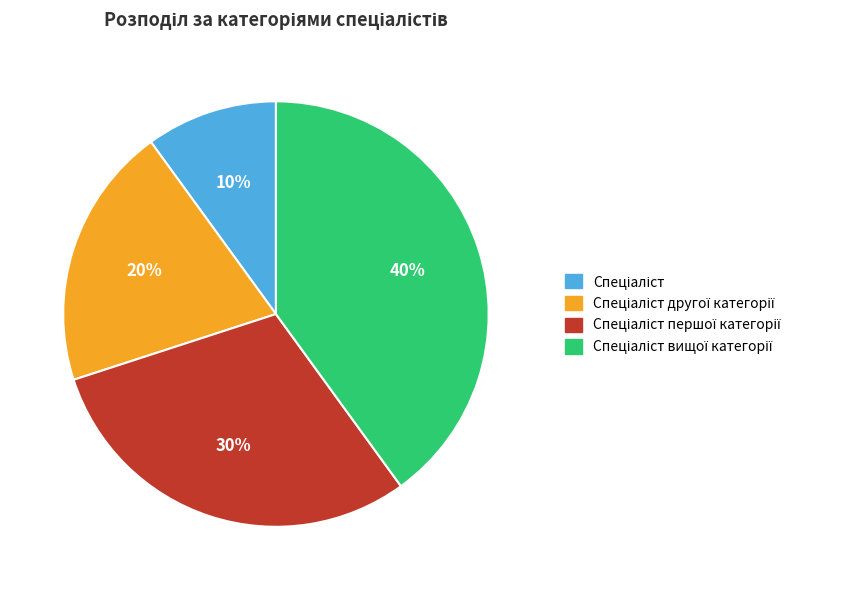

How many slices are in this pie chart?

4